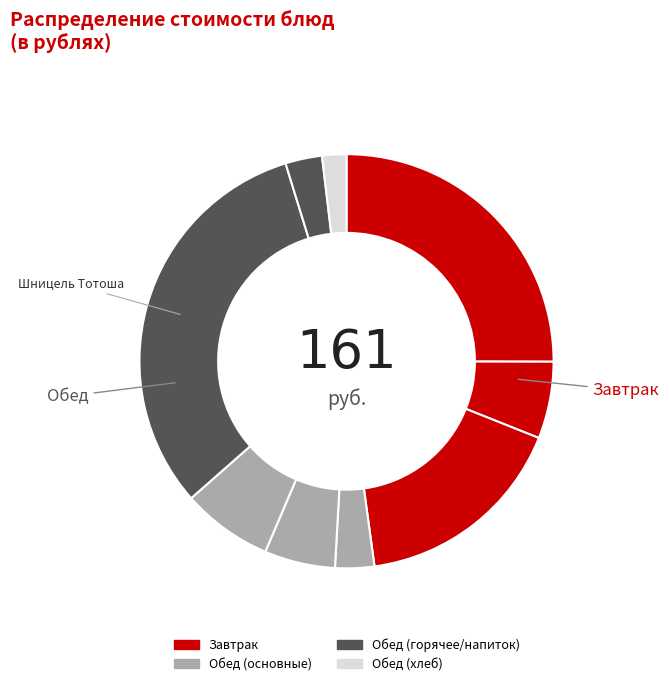

Count the number of slices in the pie.

9